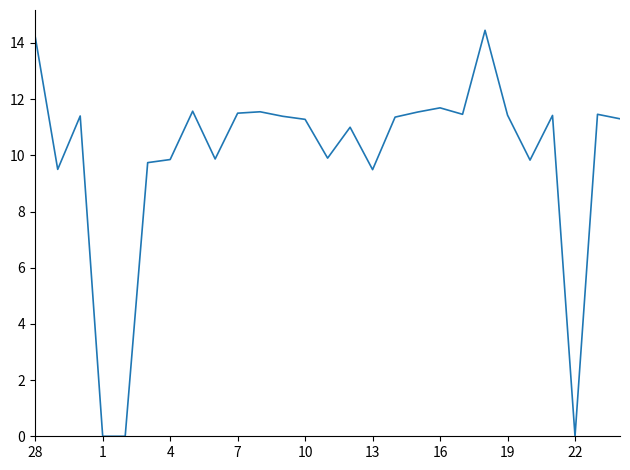

True or false: the data shows 16.2 at 7.

False